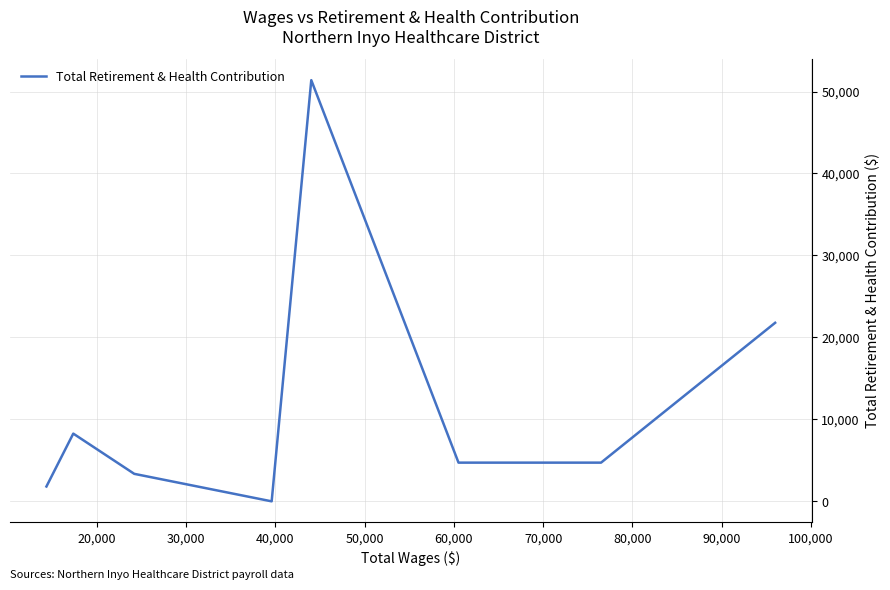

True or false: the data has more than 1 interior local peaks.

True